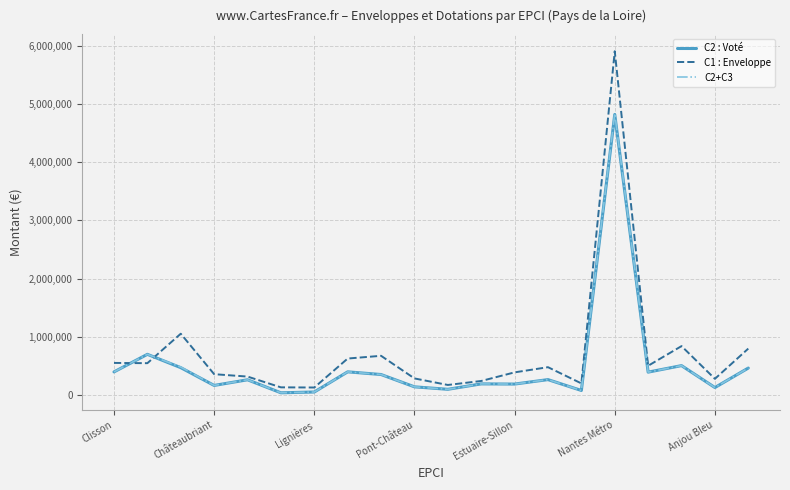

At how many categories does at least one series exceed 4408522?

1